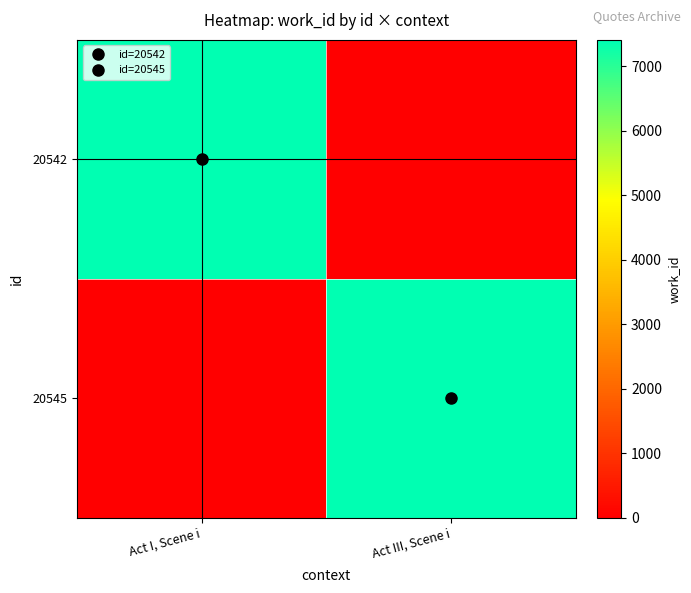

Reading left to right, list all the values displayed in this chart.

20542: Act I, Scene i=7410	Act III, Scene i=0
20545: Act I, Scene i=0	Act III, Scene i=7410